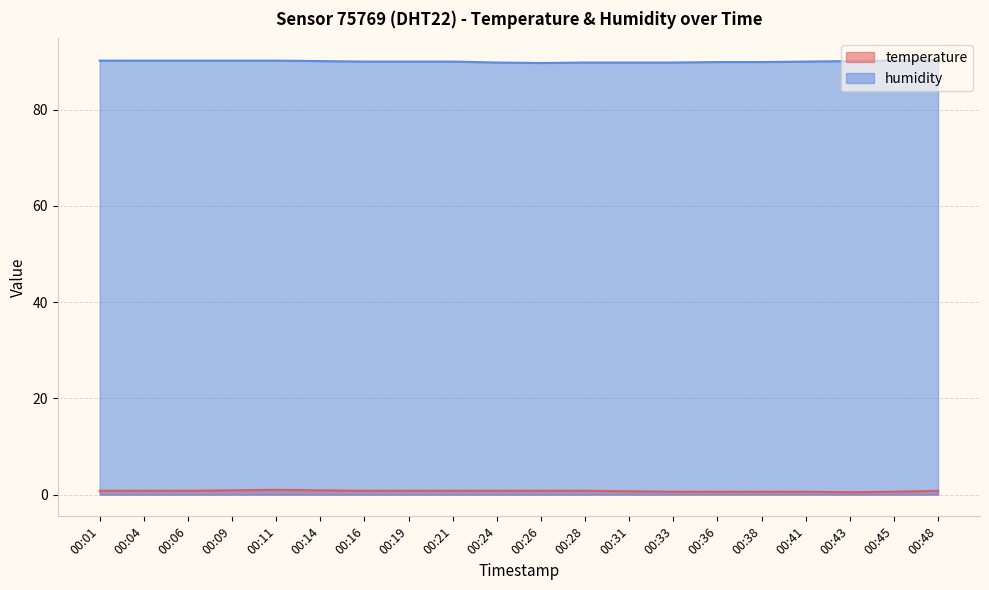

What is the value of the humidity point at the 12th from the left?

89.8